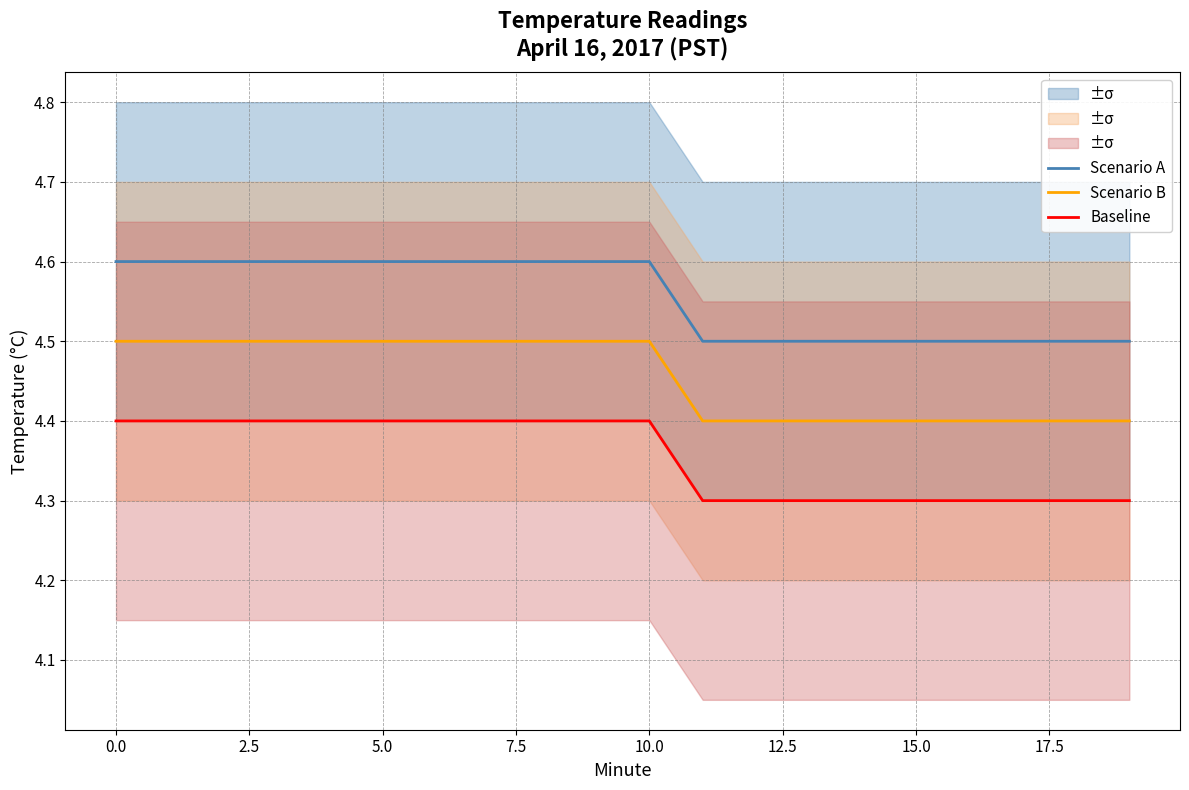

Which series has the largest range (max minus min)?

Baseline